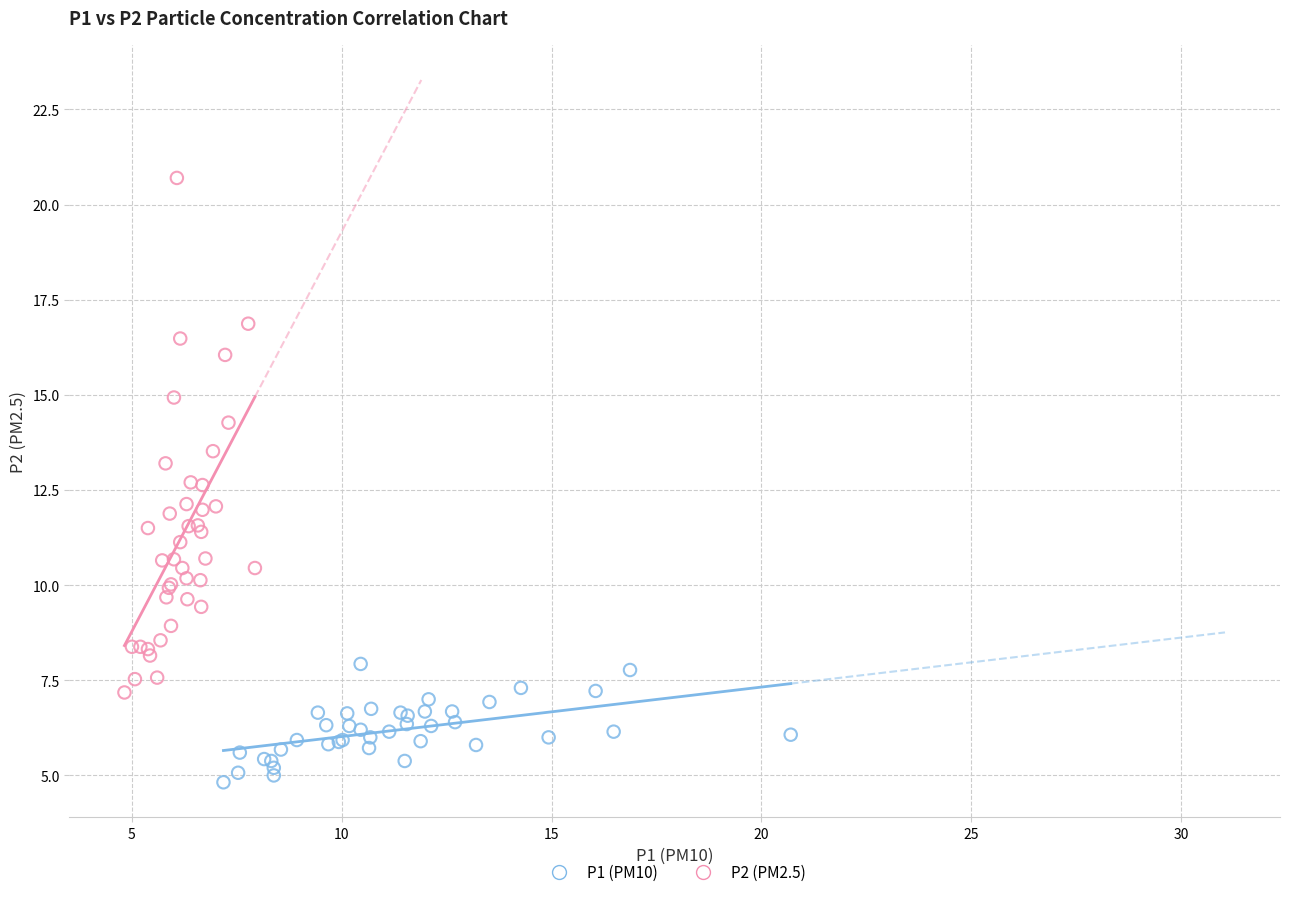

What are all the series names shown in the legend?

P1 (PM10), P2 (PM2.5)